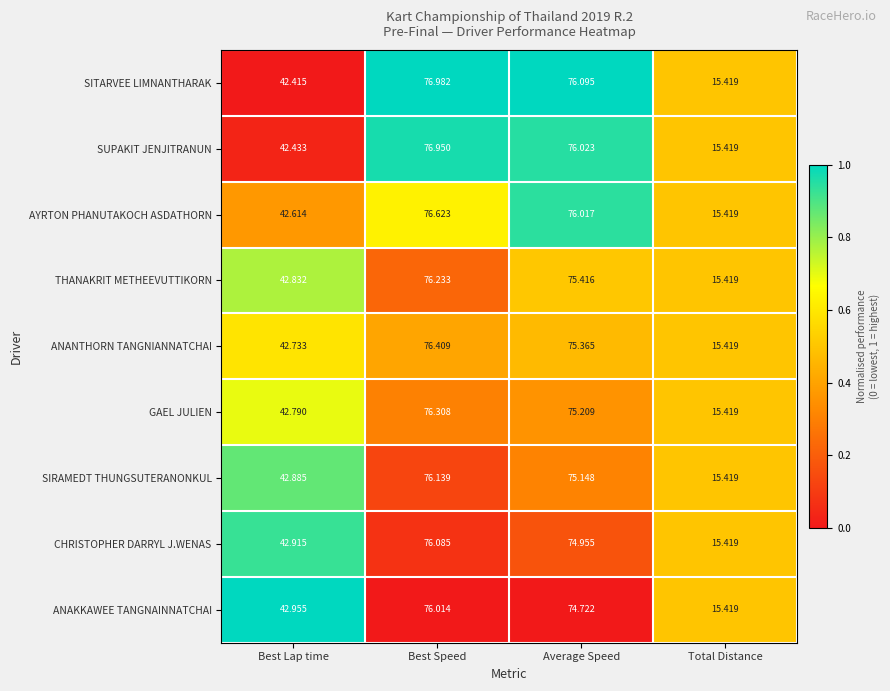

At which category is the sum across all series the highest?

Best Speed